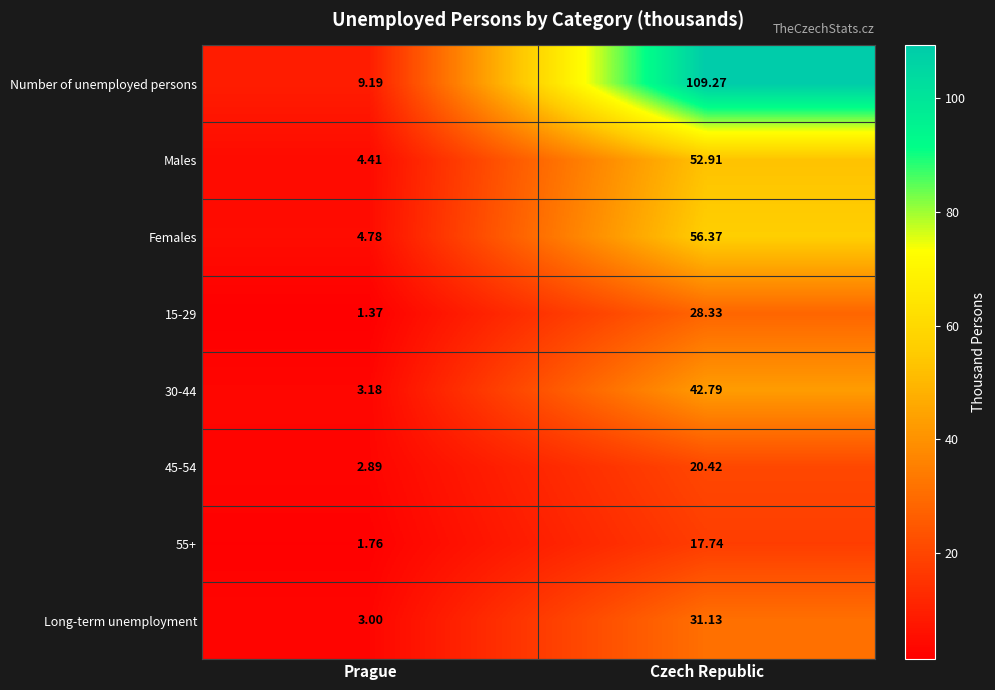

At how many categories does at least one series exceed 42?

1